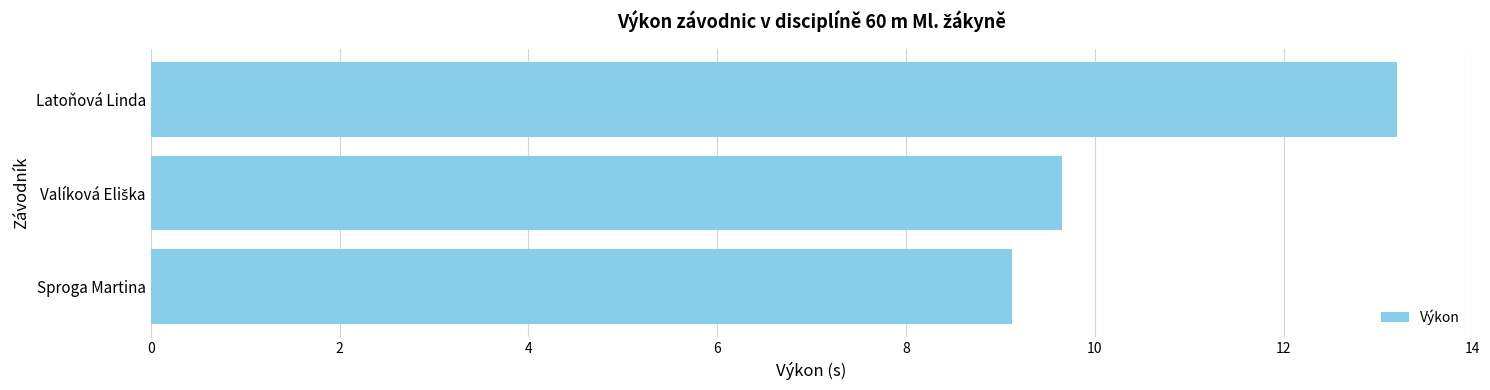

True or false: the data shows 17.5 at Latoňová Linda.

False